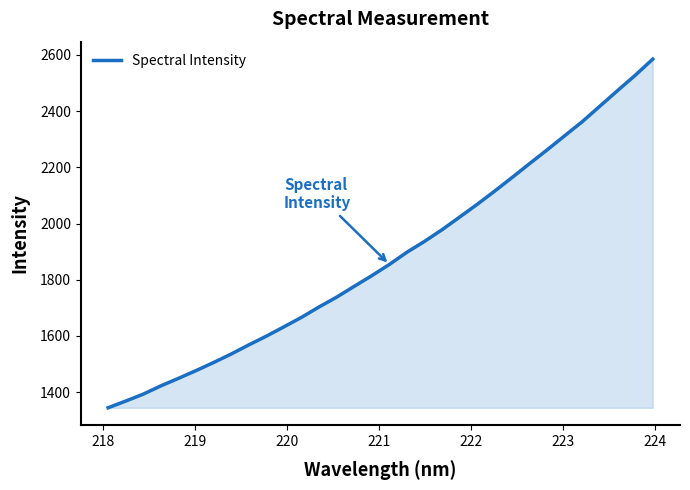

What is the smallest value displayed?

1344.5